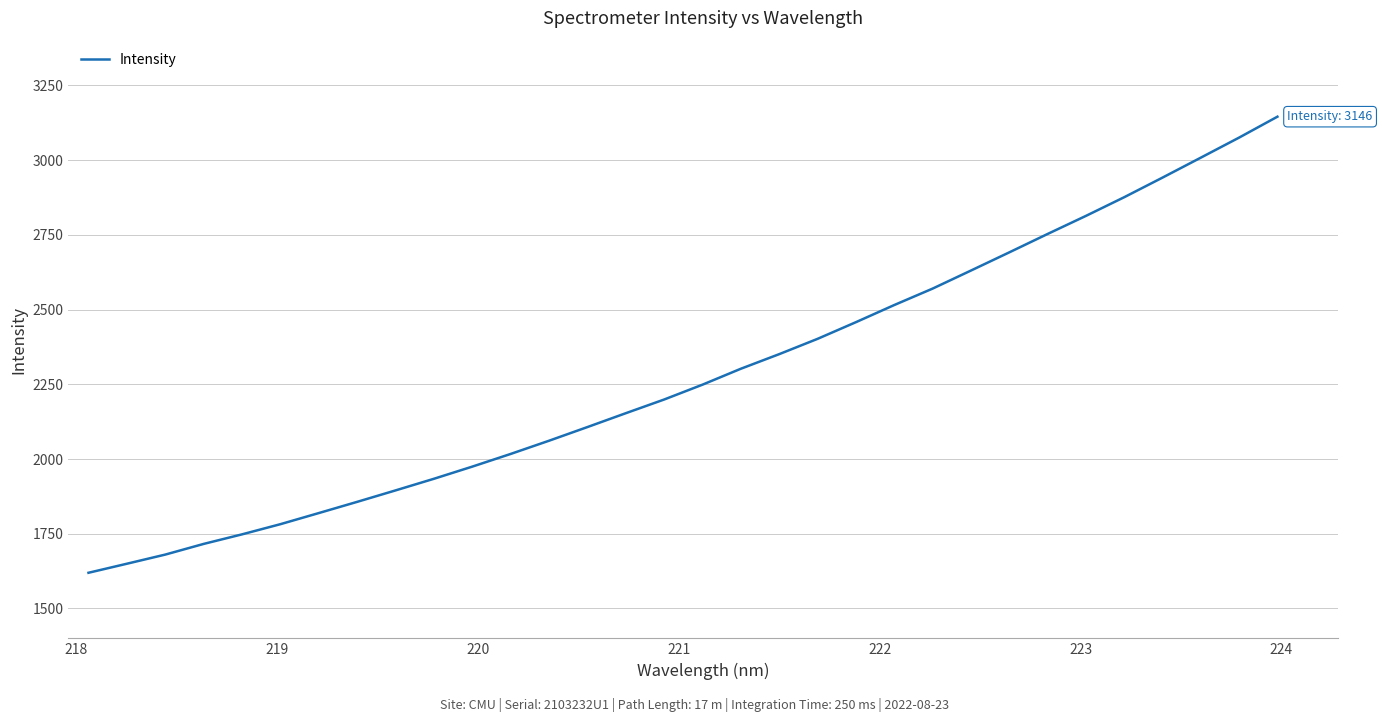

What is the smallest value displayed?

1619.5